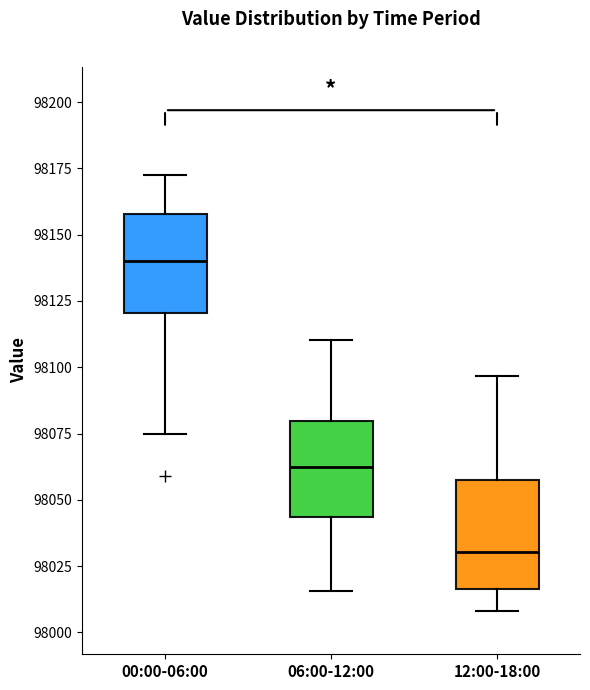

Reading left to right, transcribe this box plot: for each box, give where its median line is, the range the box spans, and where its two whiskers end, as read against the y-axis. The values are not printed on the chart, so give them approximately, as read against the axis.

00:00-06:00: median 98140, box 98120 to 98160, whiskers 98075 to 98170
06:00-12:00: median 98060, box 98045 to 98080, whiskers 98015 to 98110
12:00-18:00: median 98030, box 98015 to 98055, whiskers 98010 to 98095